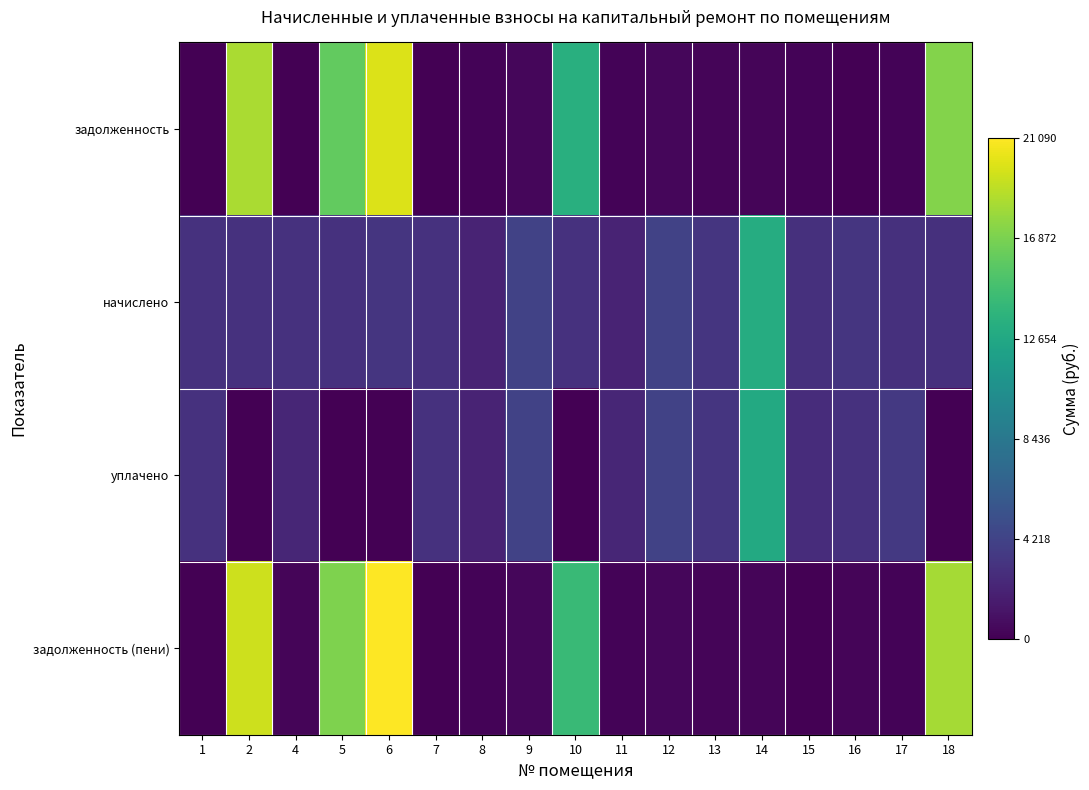

Count the number of data series in this chart.

4